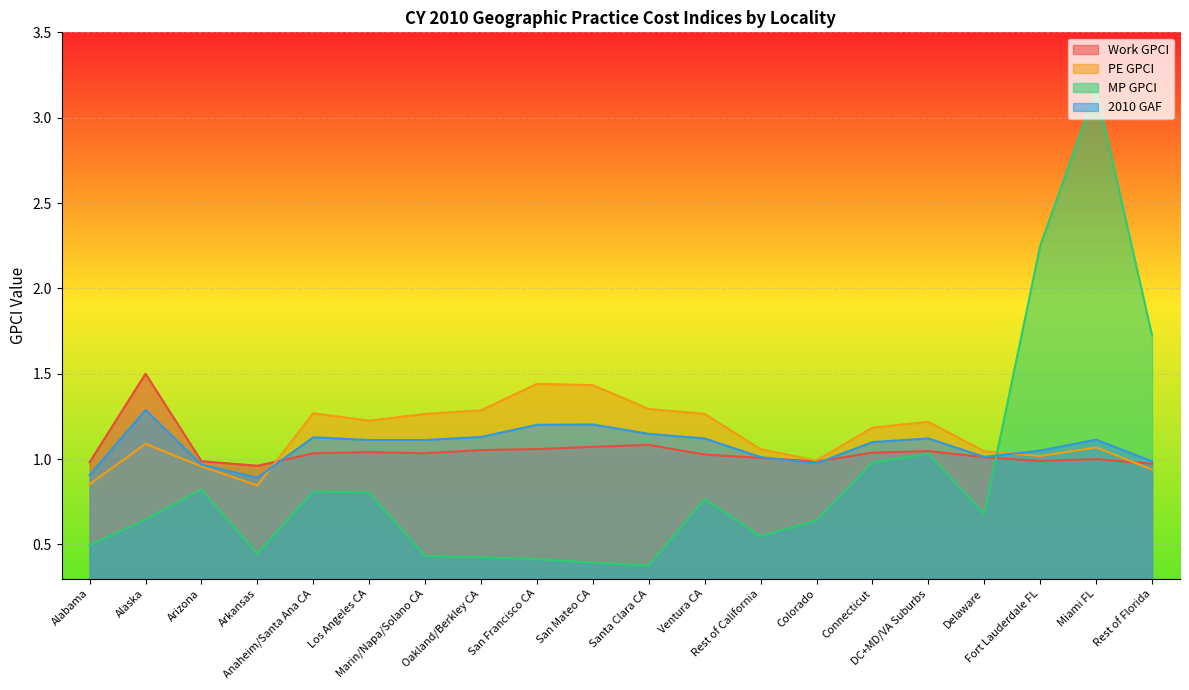

Where does the PE GPCI series first go above 1?

Alaska